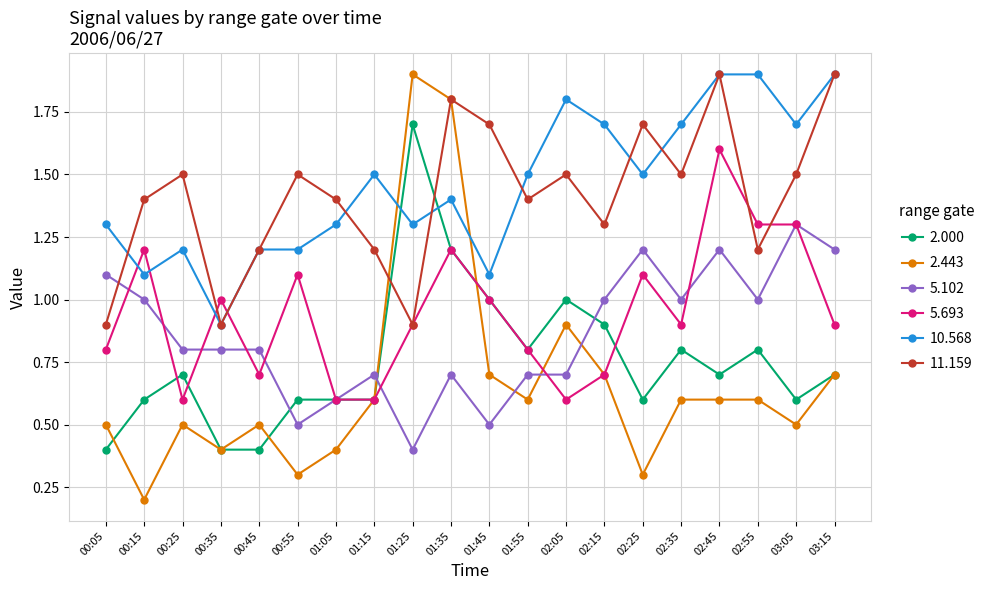

What is the sum of the 2.443 values at 00:25 and 01:15?

1.1